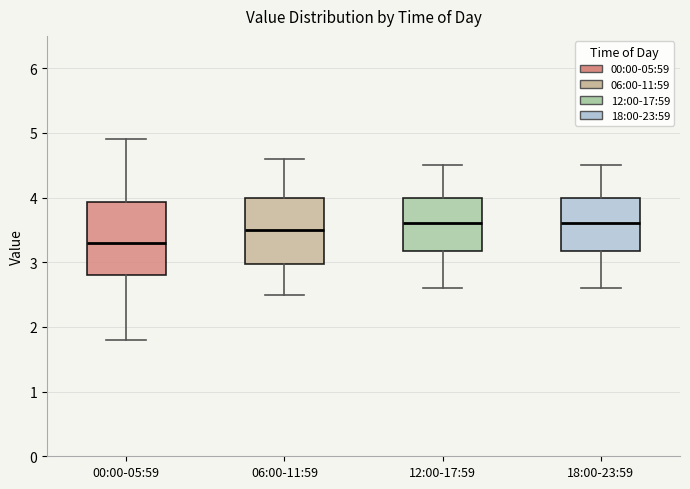

Reading left to right, read every box against the y-axis: the position of its median line, the range the box covers, and the ends of its whiskers. The values are not printed on the chart, so give them approximately, as read against the axis.

00:00-05:59: median 3.3, box 2.8 to 3.9, whiskers 1.8 to 4.9
06:00-11:59: median 3.5, box 3.0 to 4.0, whiskers 2.5 to 4.6
12:00-17:59: median 3.6, box 3.2 to 4.0, whiskers 2.6 to 4.5
18:00-23:59: median 3.6, box 3.2 to 4.0, whiskers 2.6 to 4.5